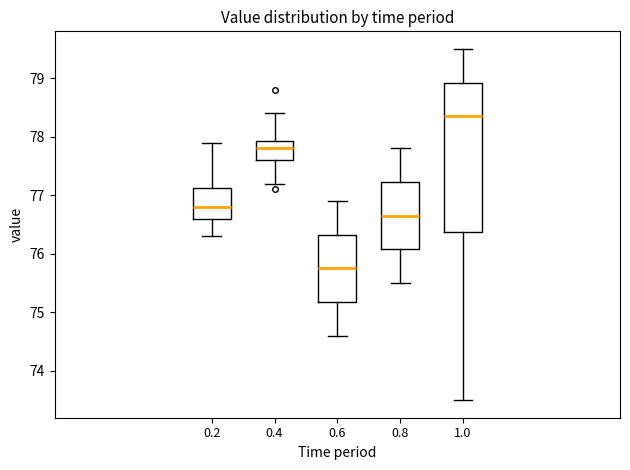

Which box's median line is the lowest?

0.6